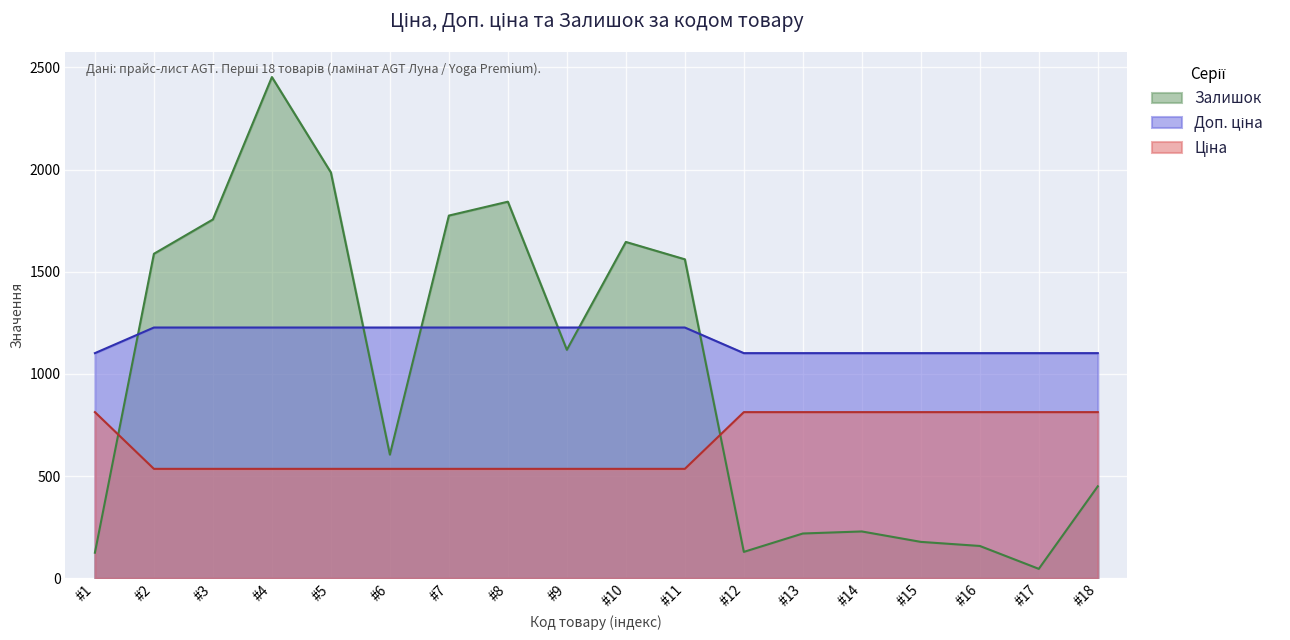

At how many categories does at least one series exceed 1204?

10